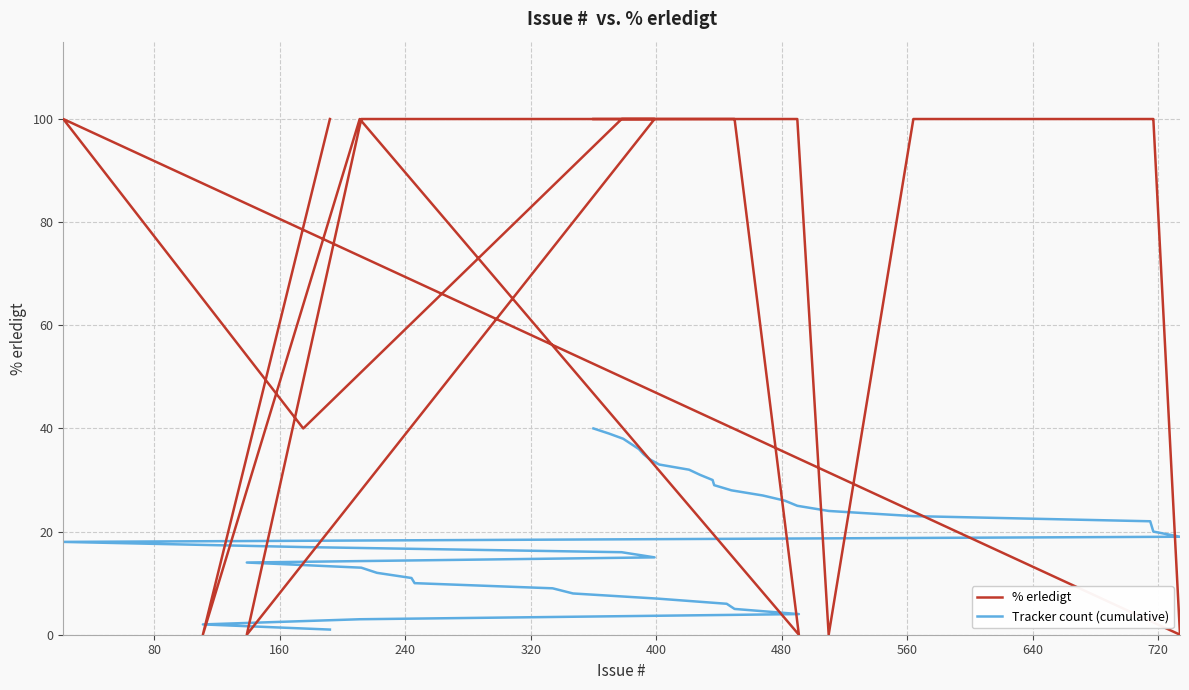

Which has a higher value, 240 or 80?

240